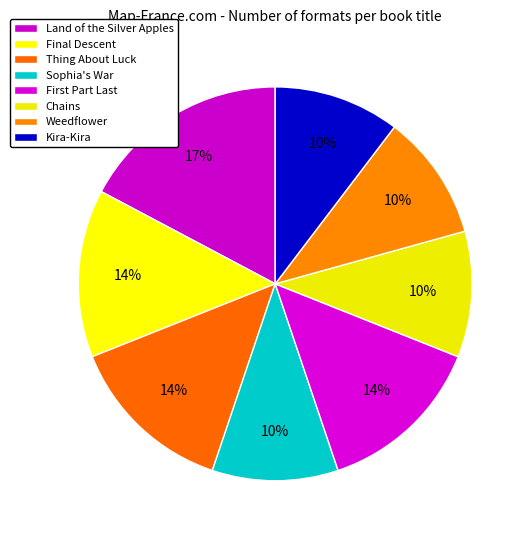

The Chains slice represents 1% of the pie. True or false?

False